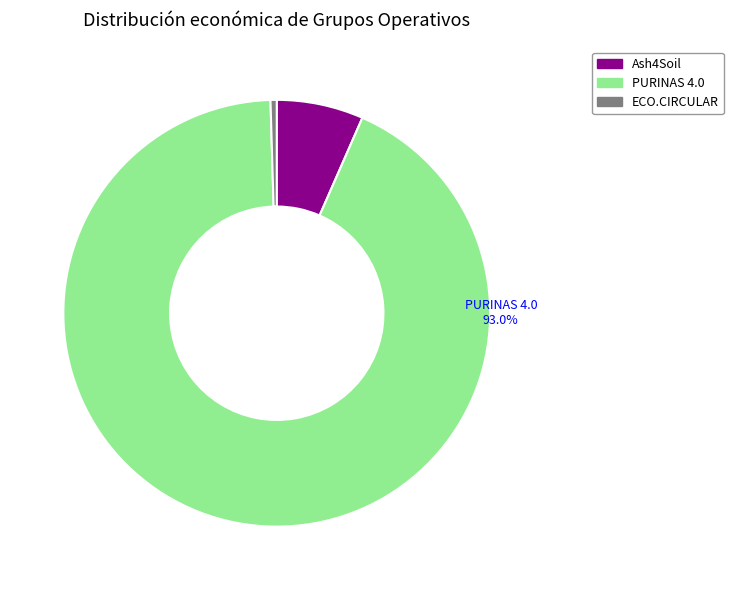

Which category accounts for the majority?

PURINAS 4.0